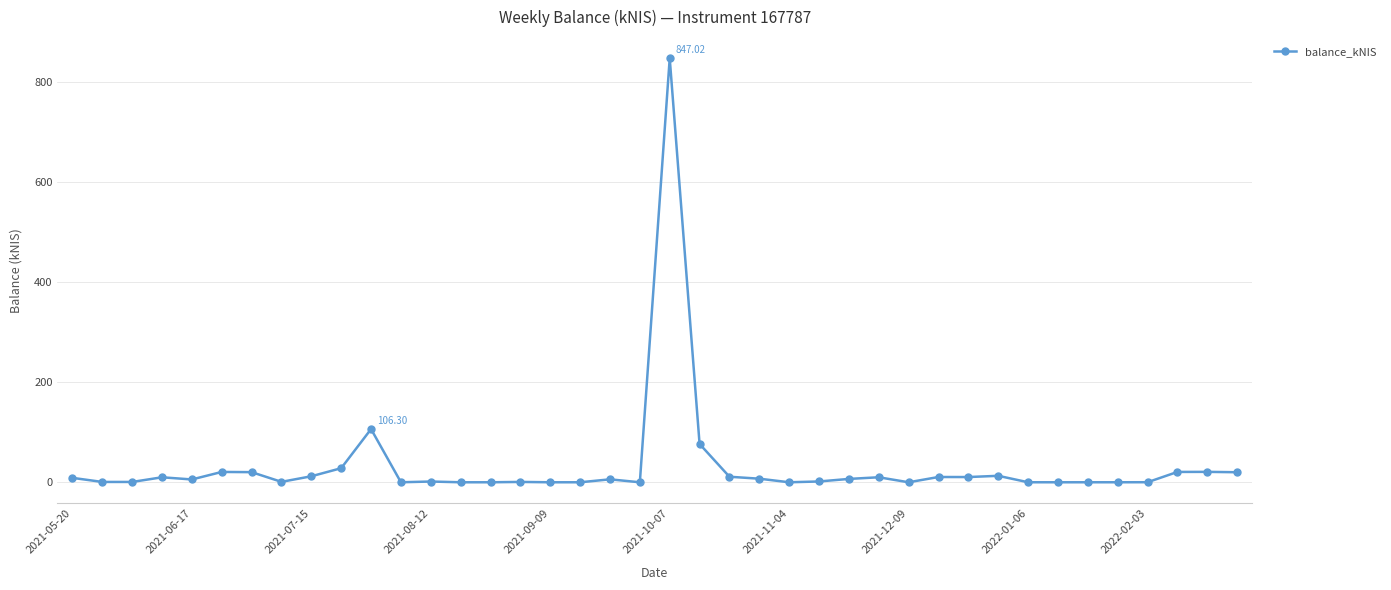

How many distinct data groups are displayed?

1